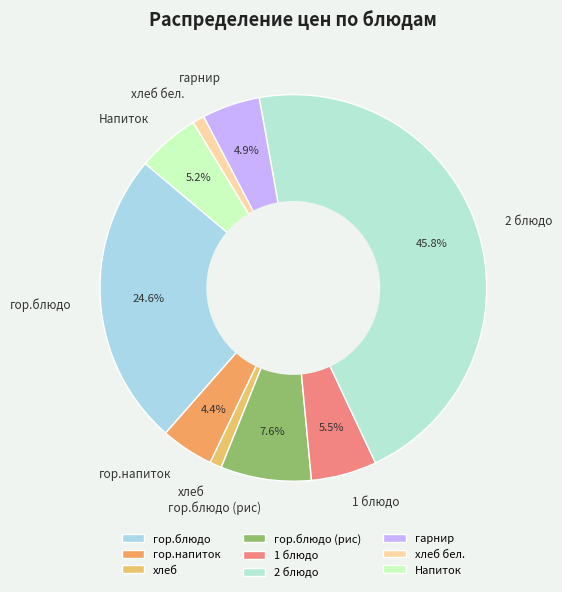

Is it true that хлеб is 11% of the pie?

False